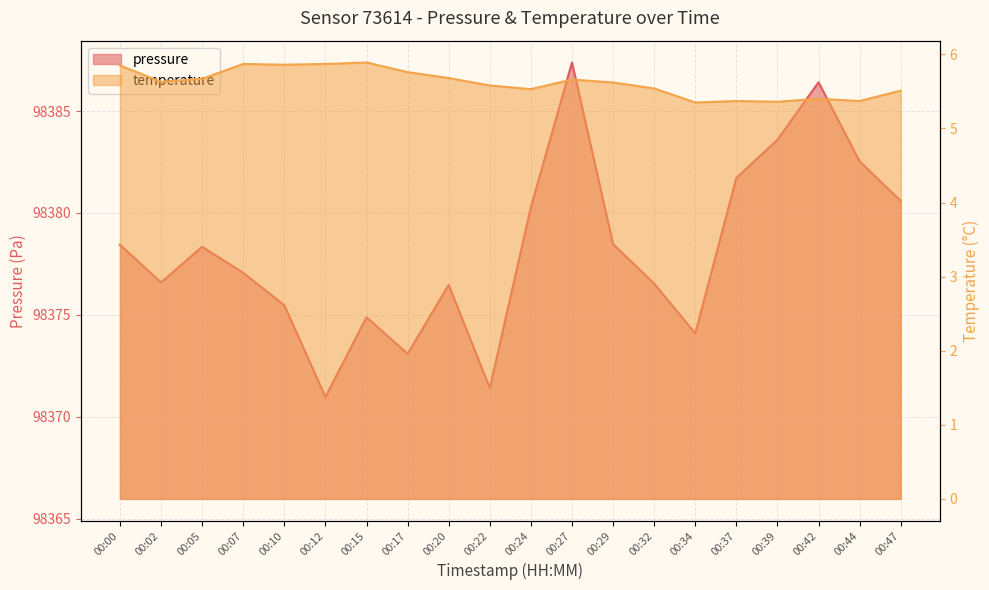

What is the difference between the pressure values at 00:02 and 00:29?

1.9